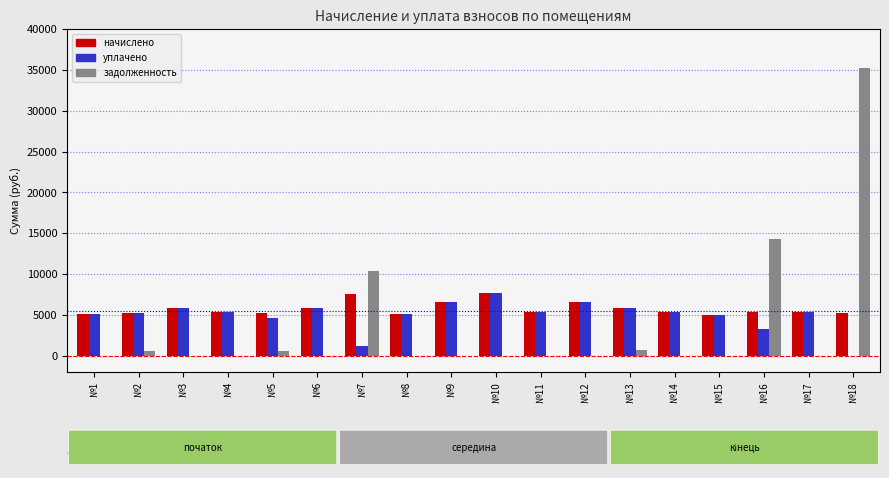

Are the bars horizontal?

No